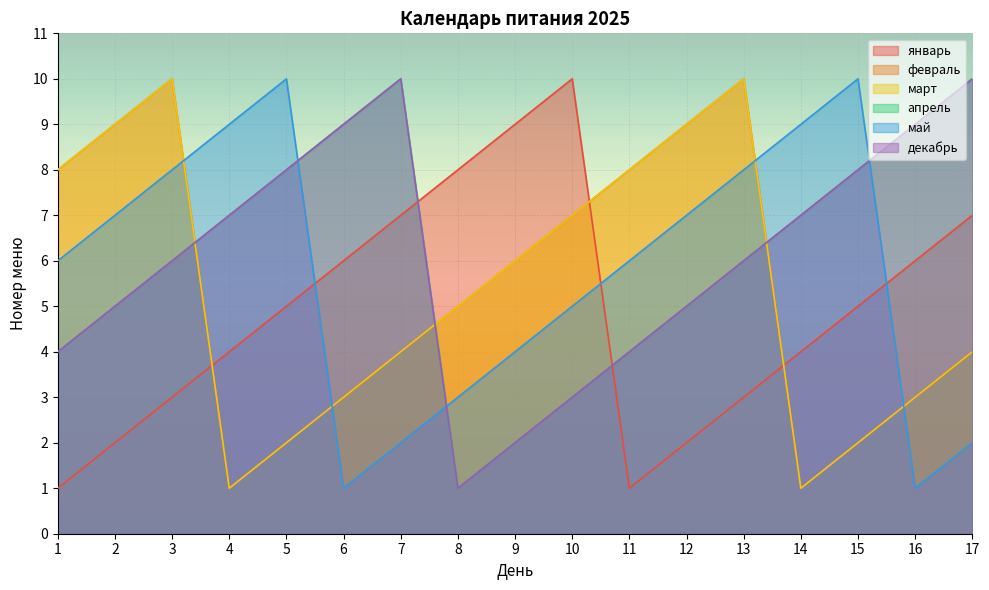

Reading right to left, list all the values displayed in this chart.

январь: 7	6	5	4	3	2	1	10	9	8	7	6	5	4	3	2	1
февраль: 4	3	2	1	10	9	8	7	6	5	4	3	2	1	10	9	8
март: 4	3	2	1	10	9	8	7	6	5	4	3	2	1	10	9	8
апрель: 10	9	8	7	6	5	4	3	2	1	10	9	8	7	6	5	4
май: 2	1	10	9	8	7	6	5	4	3	2	1	10	9	8	7	6
декабрь: 10	9	8	7	6	5	4	3	2	1	10	9	8	7	6	5	4